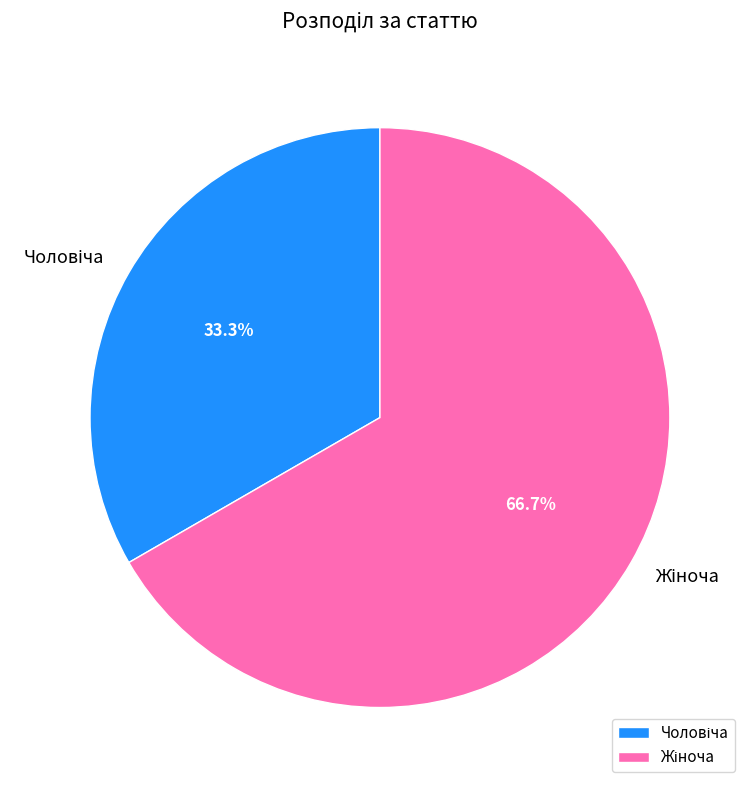

To the nearest percent, what is the average slice percentage?

50%